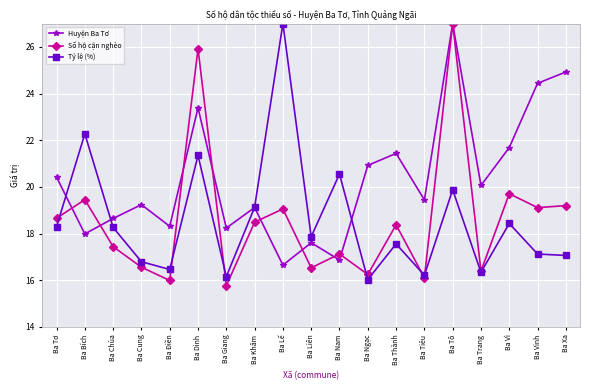

Which series changed the most between Ba Cung and Ba Tô?

Số hộ cận nghèo